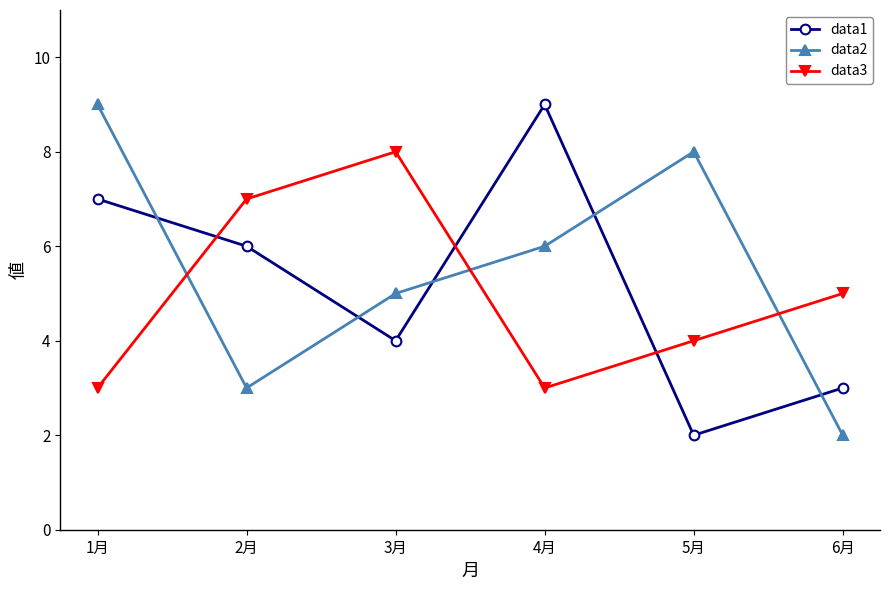

How many lines are shown in the chart?

3